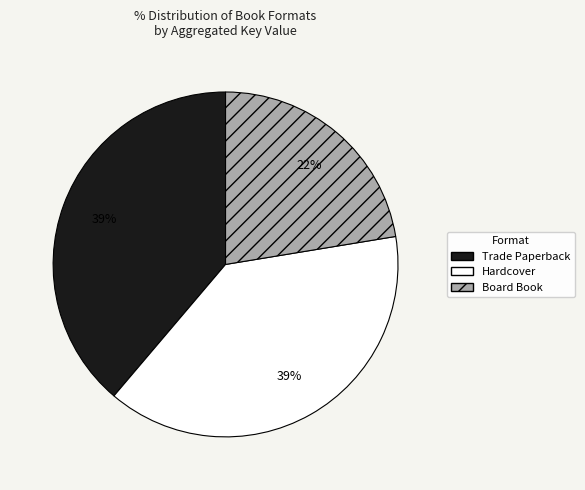

Is there any slice that represents more than half of the pie?

No